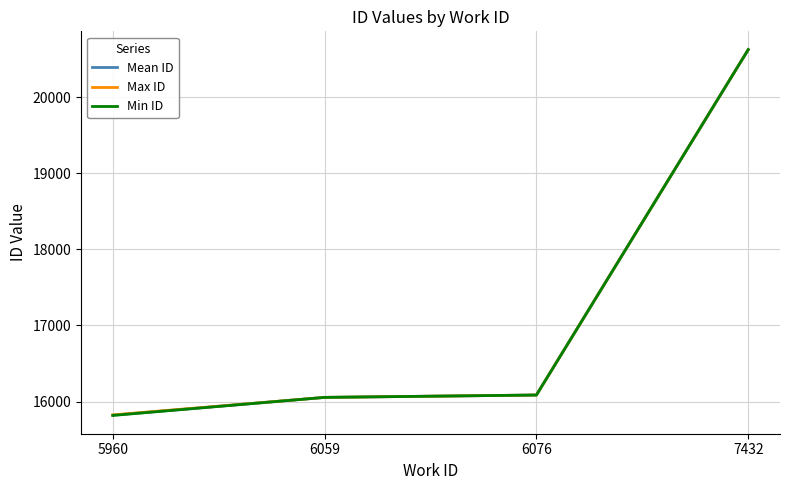

Is the value of Max ID at 6059 greater than the value of Mean ID at 7432?

No